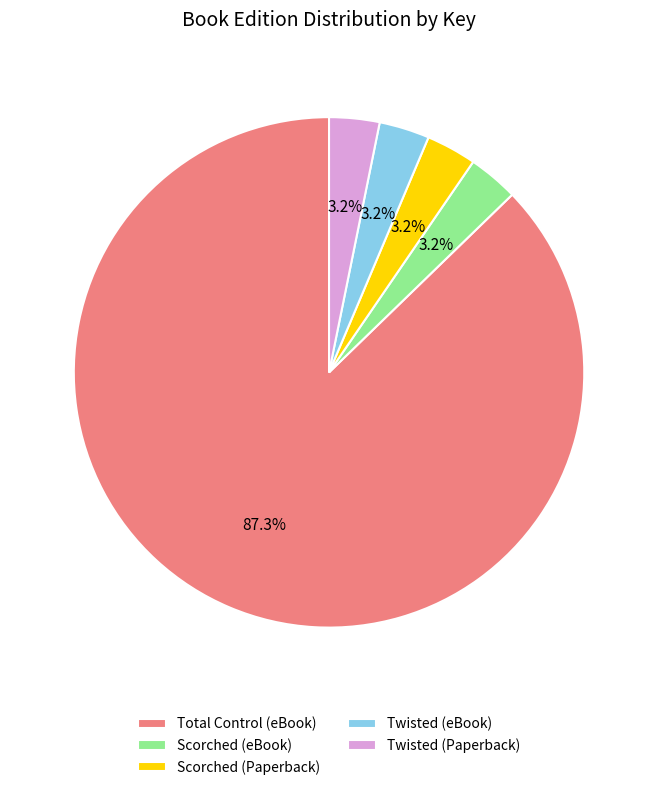

Count the number of slices in the pie.

5